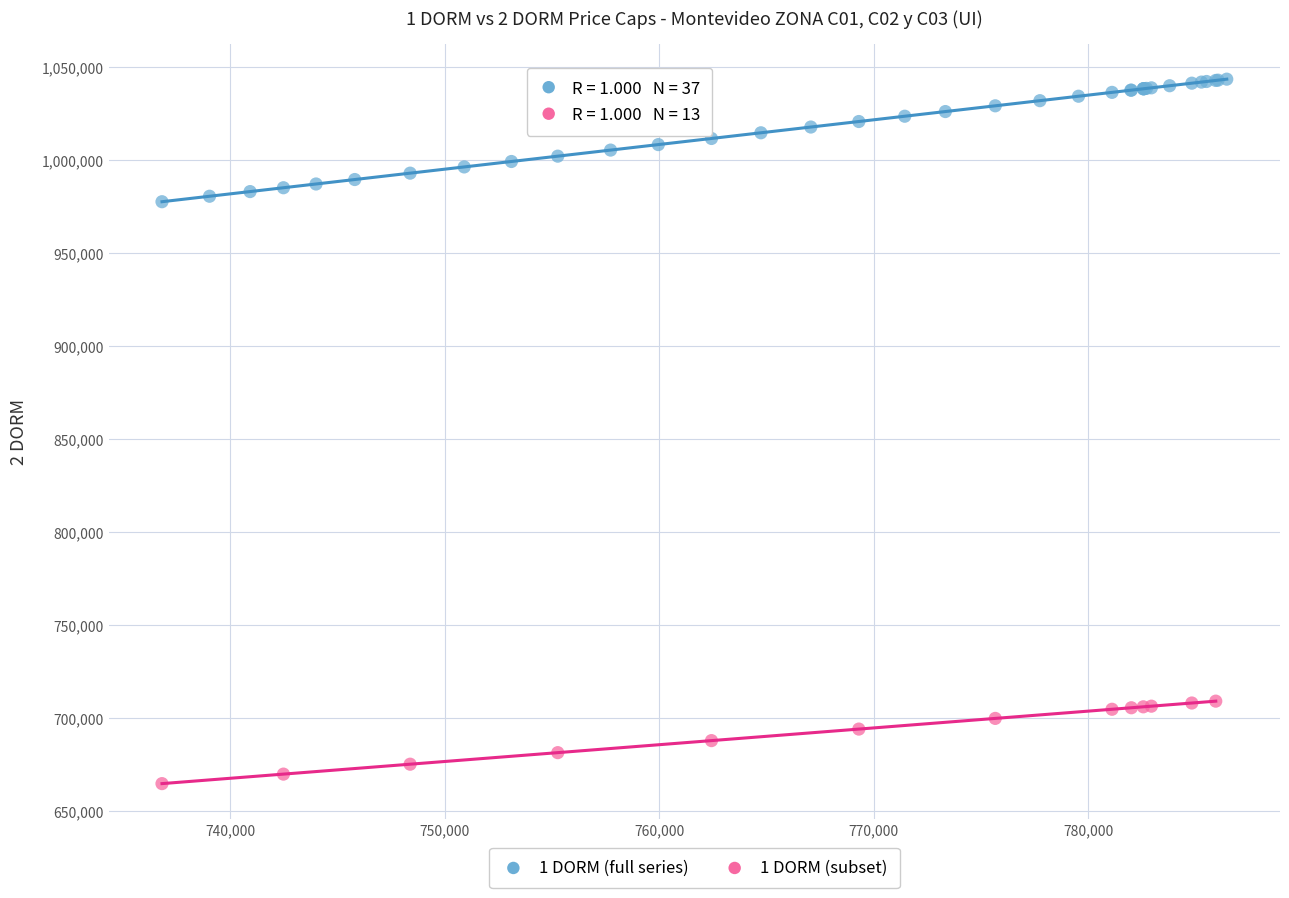

Which series has the widest spread of Y values?

1 DORM (full series)